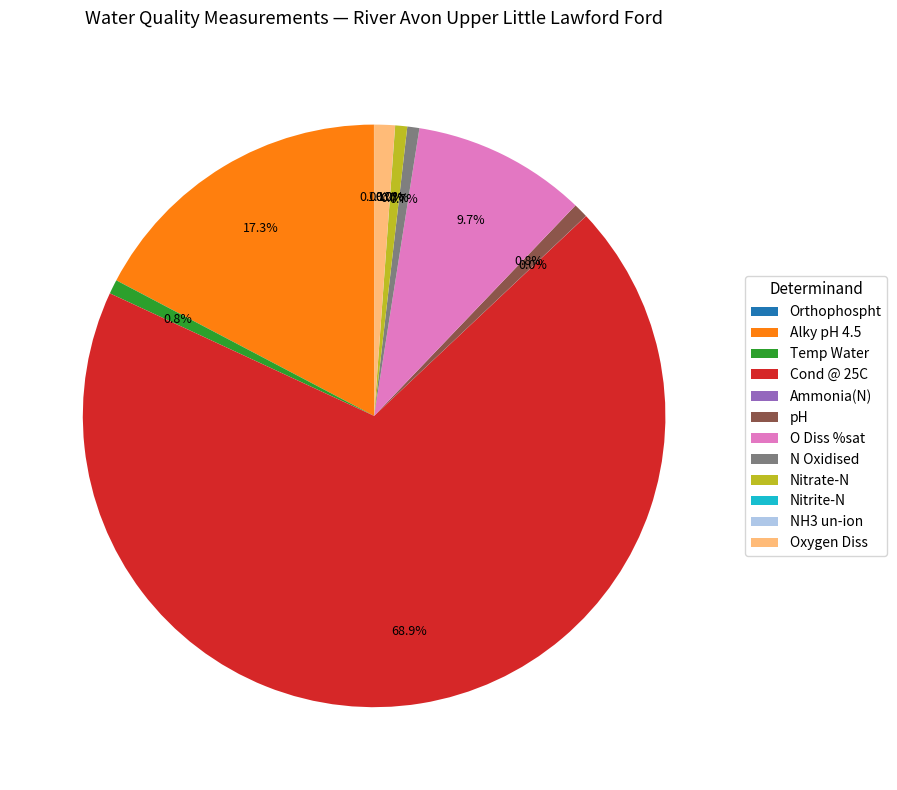

Which slice is the largest?

Cond @ 25C